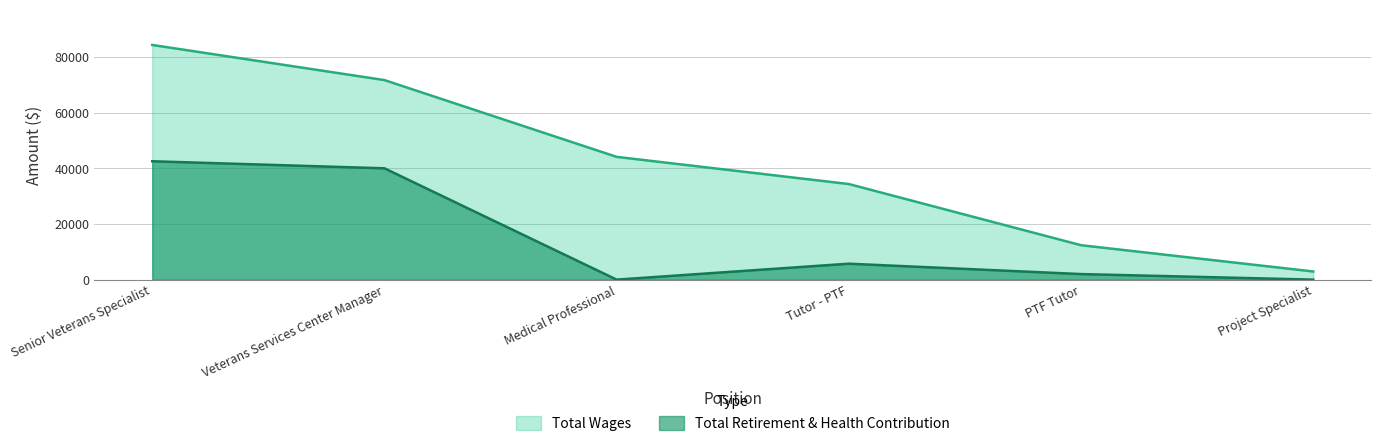

What is the sum of the Total Wages values at Project Specialist and PTF Tutor?

15305